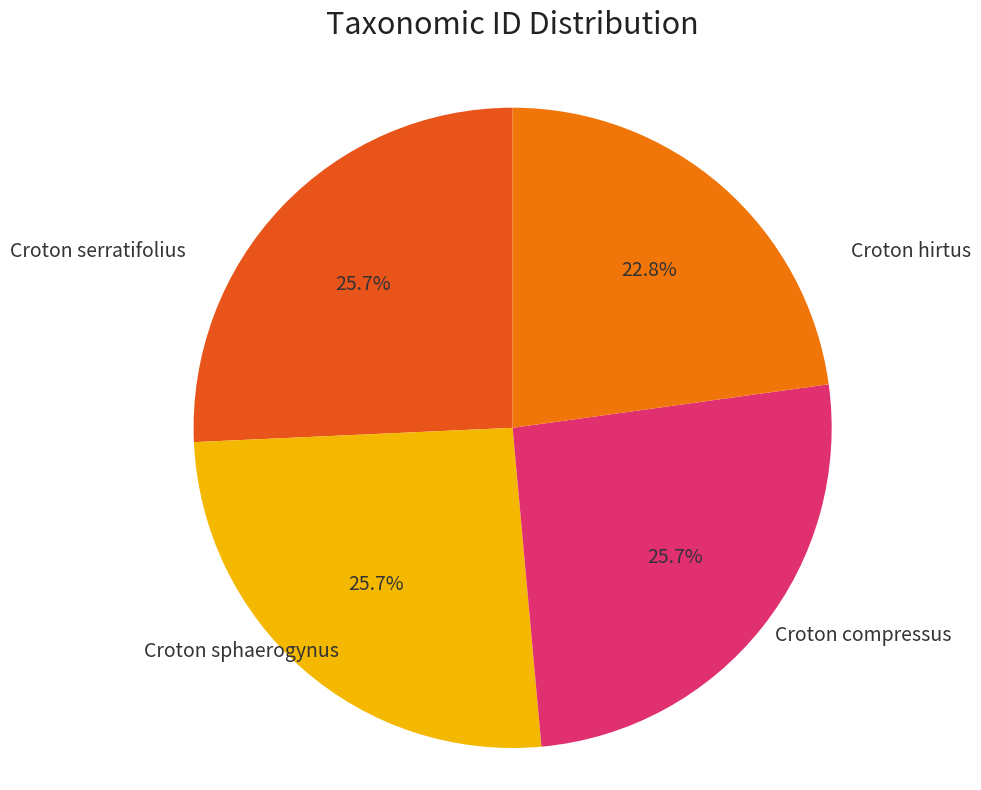

How many segments does this pie chart have?

4